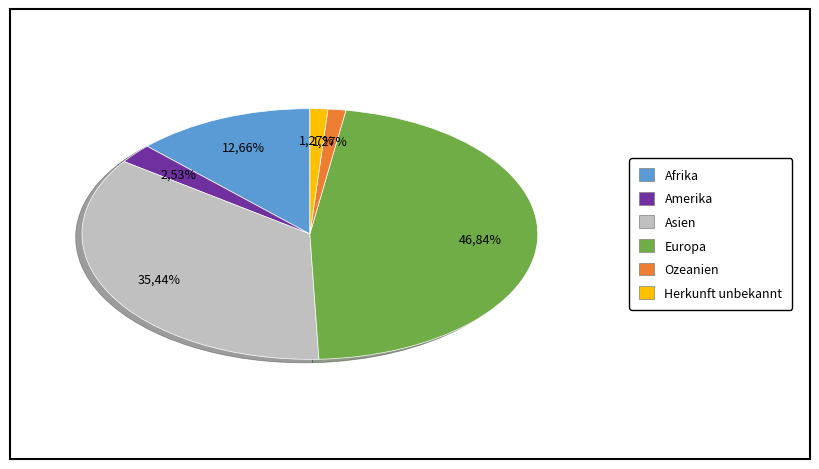

How much of the chart is everything except Europa?

53.2%